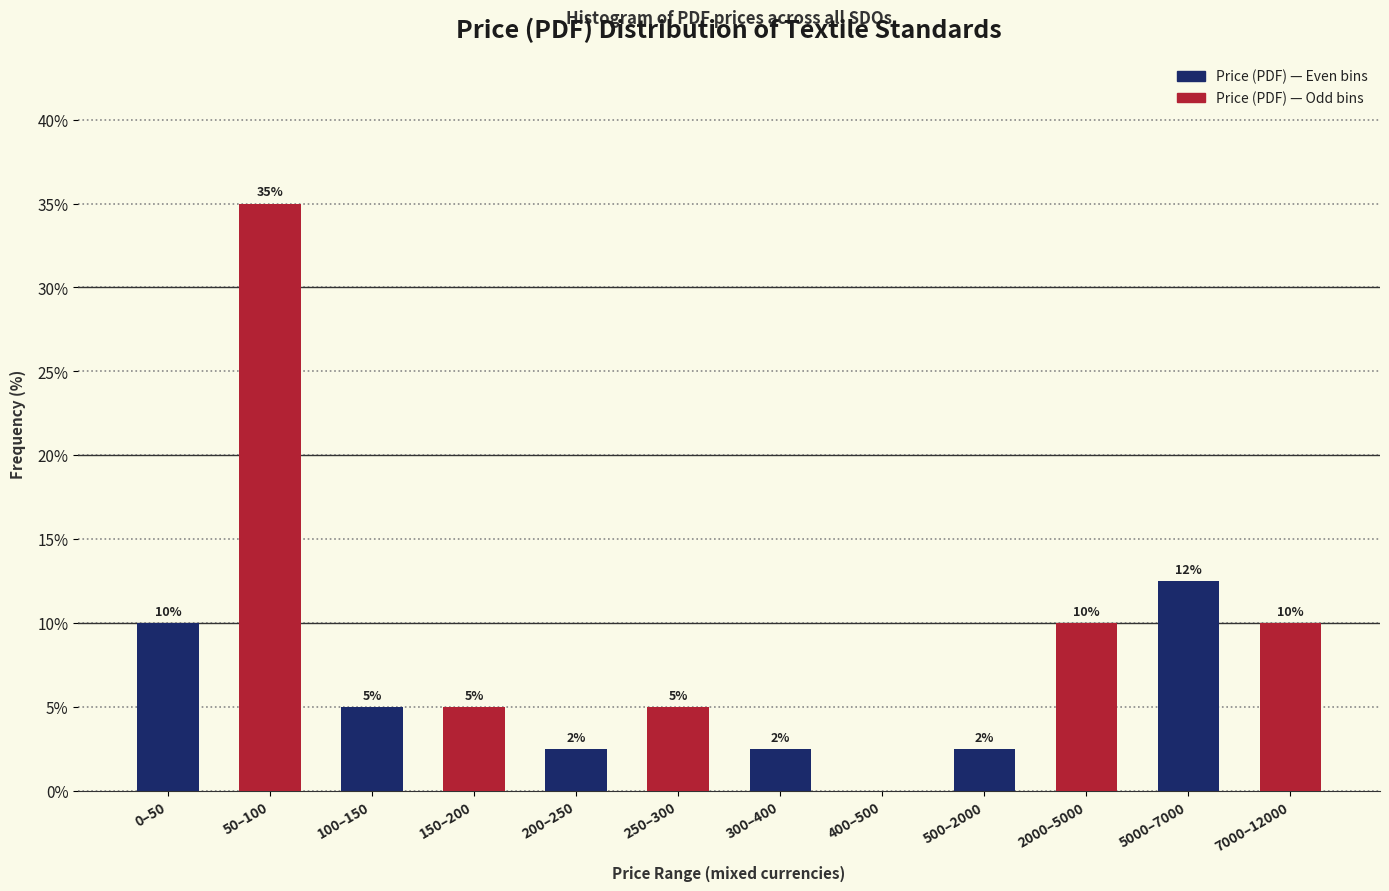

The chart shows a value of 10.0 at 0–50. True or false?

True